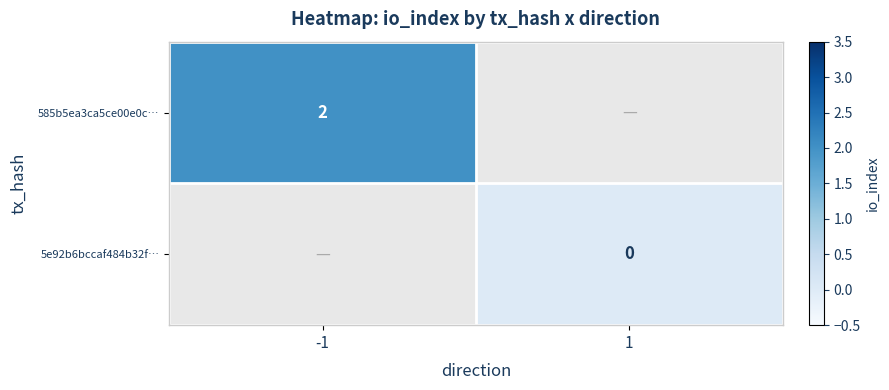

The 585b5ea3ca5ce00e0c… series shows 0 at -1. True or false?

False